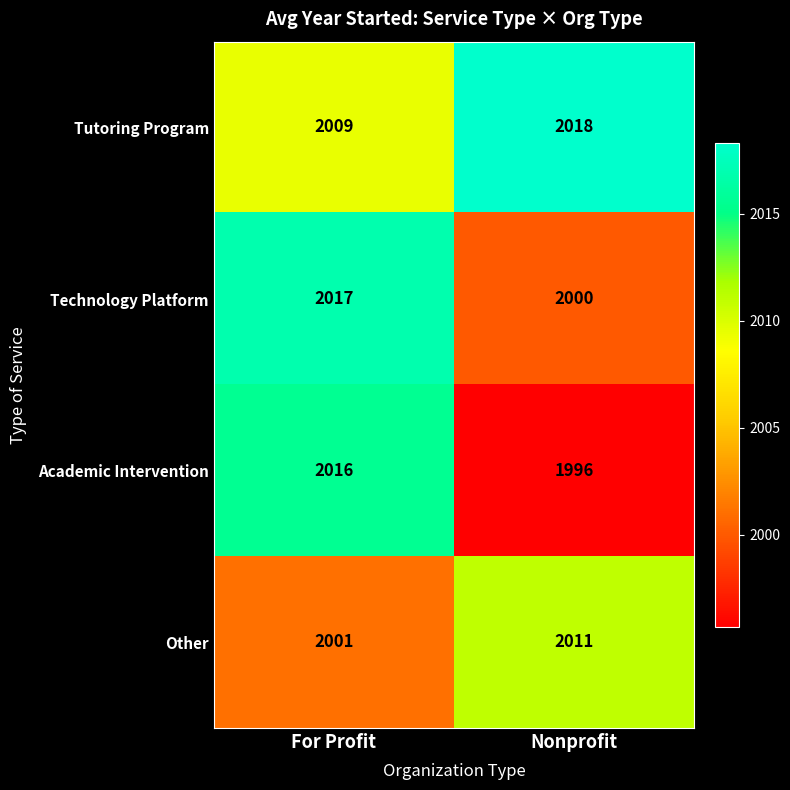

What is the sum of all Other values?

4012